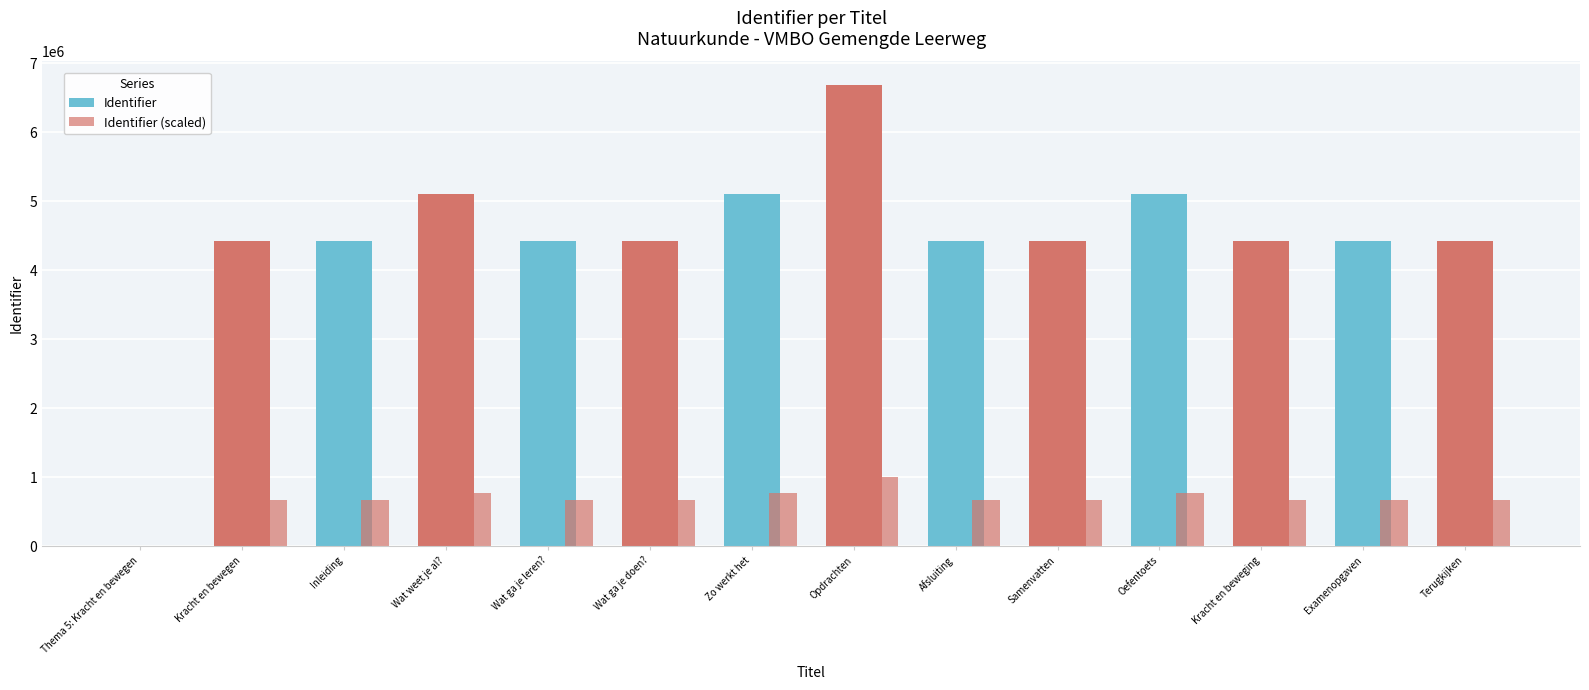

How many values in the Identifier (scaled) series exceed 664197?

8